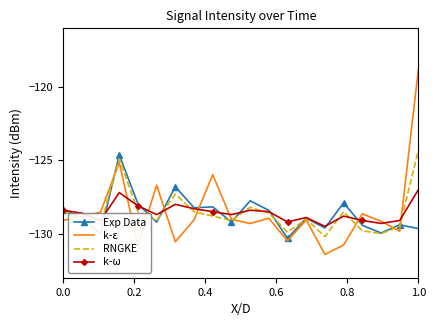

Which series has the largest range (max minus min)?

k-ε